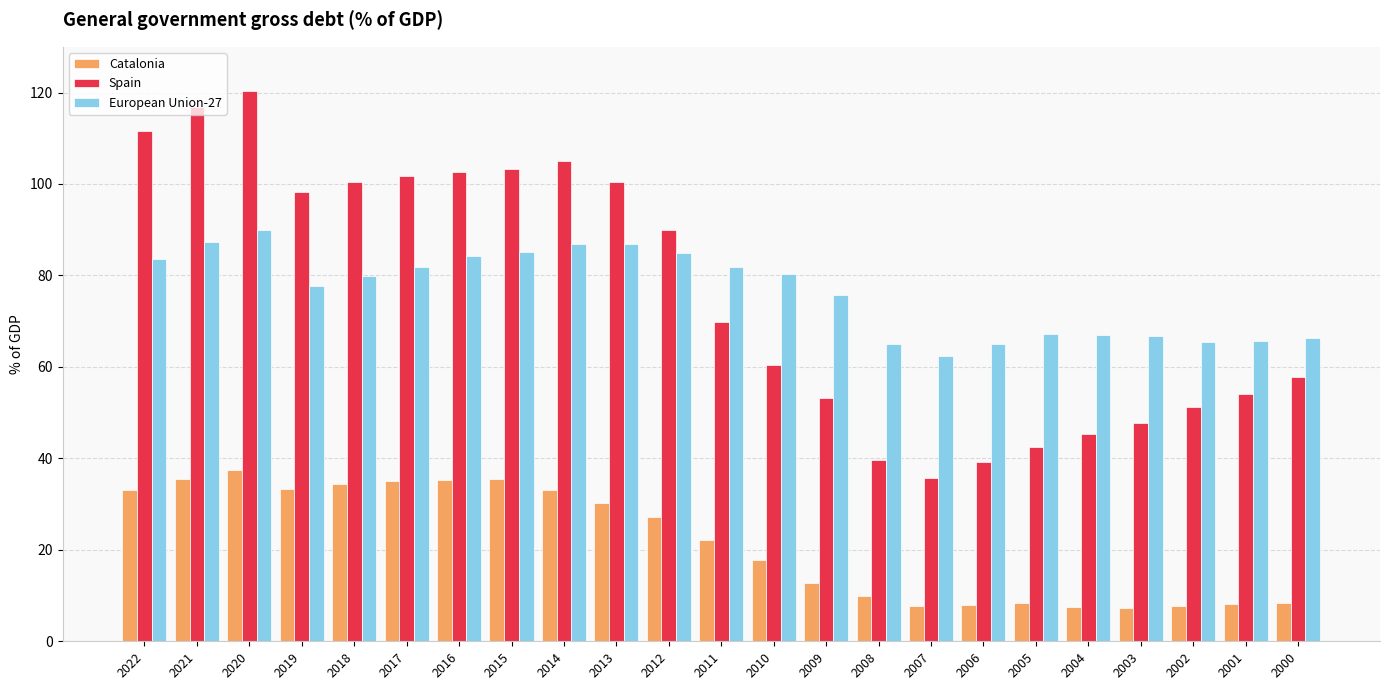

Which label corresponds to the largest value in the chart?

2020